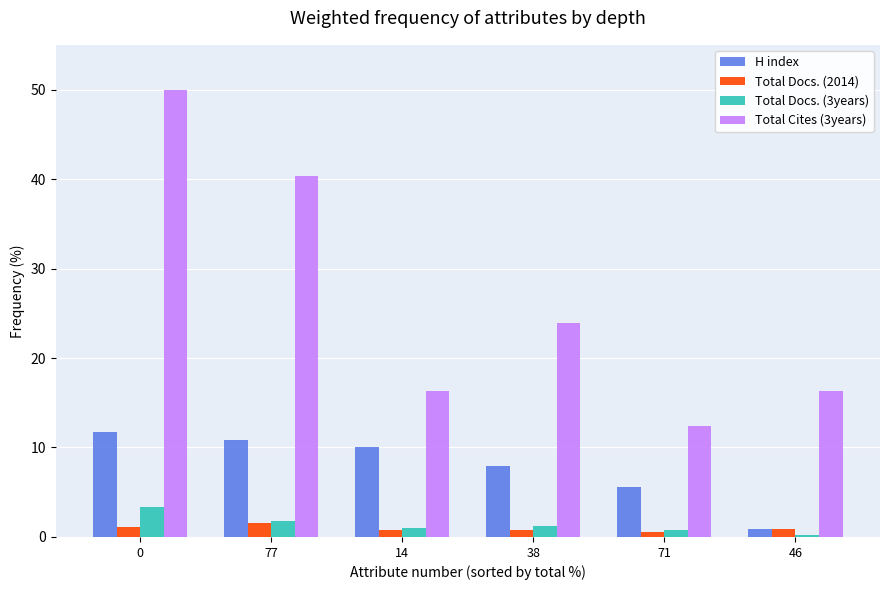

How many bars are there in total?

24